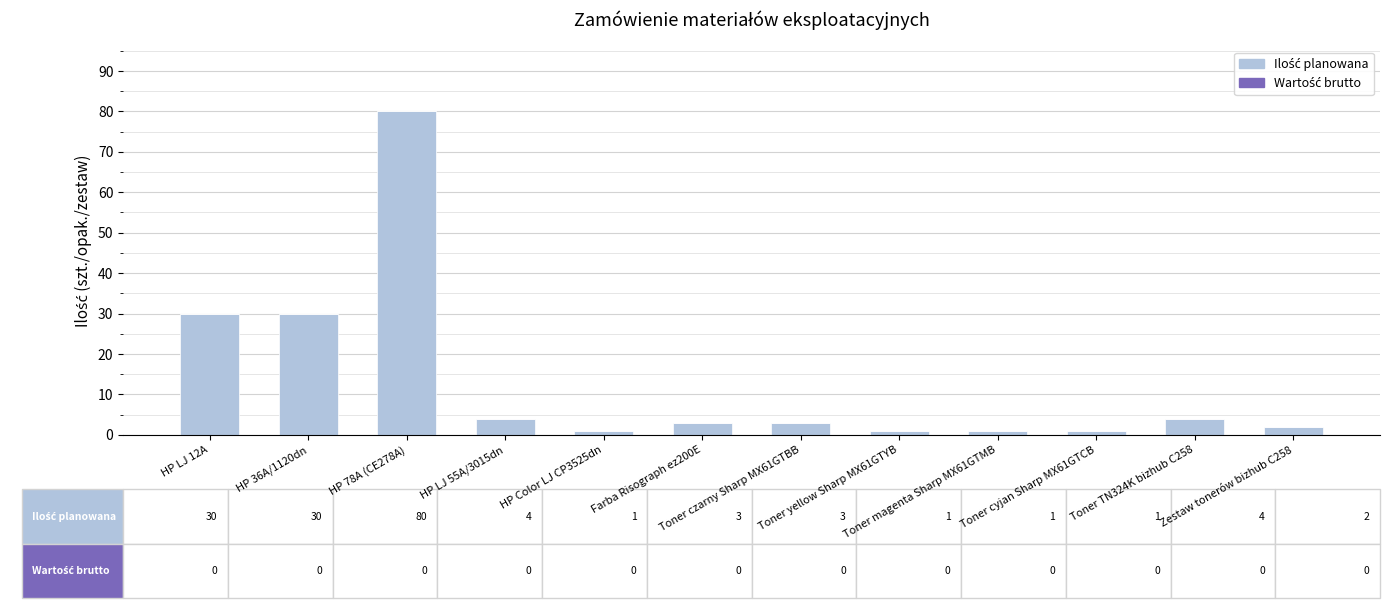

How many bars are there in total?

12